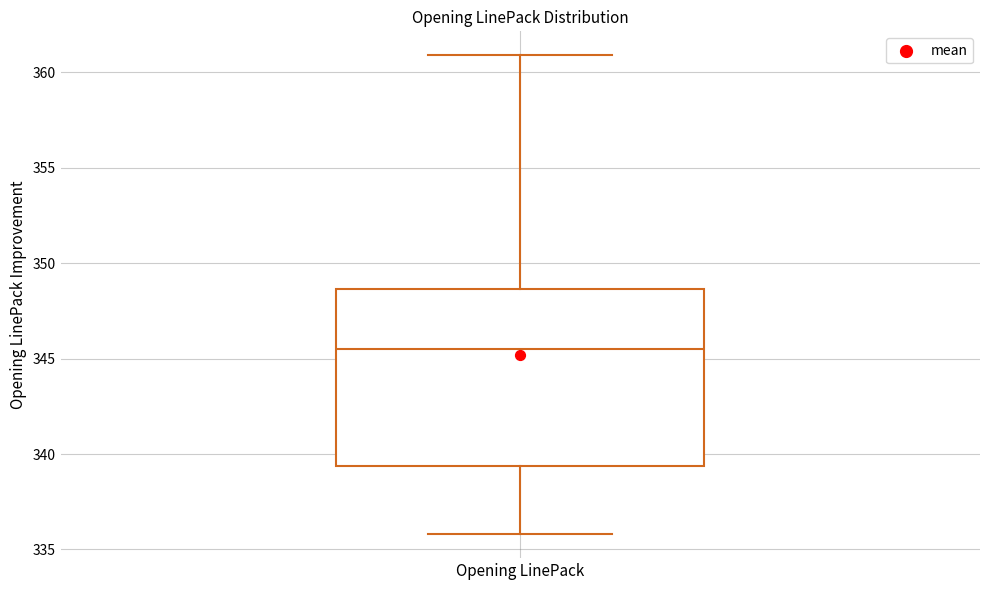

Where is the upper edge of the box for Opening LinePack on the y-axis? The values are not printed on the chart, so give them approximately, as read against the axis.

348.5